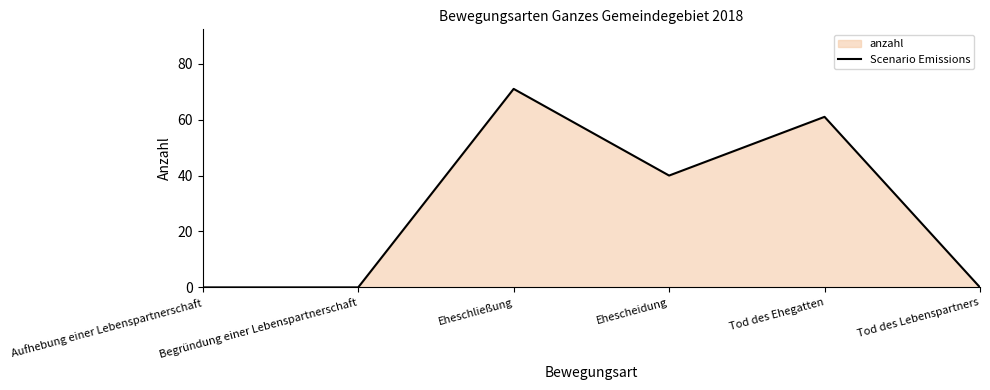

How many positive values are there?

3